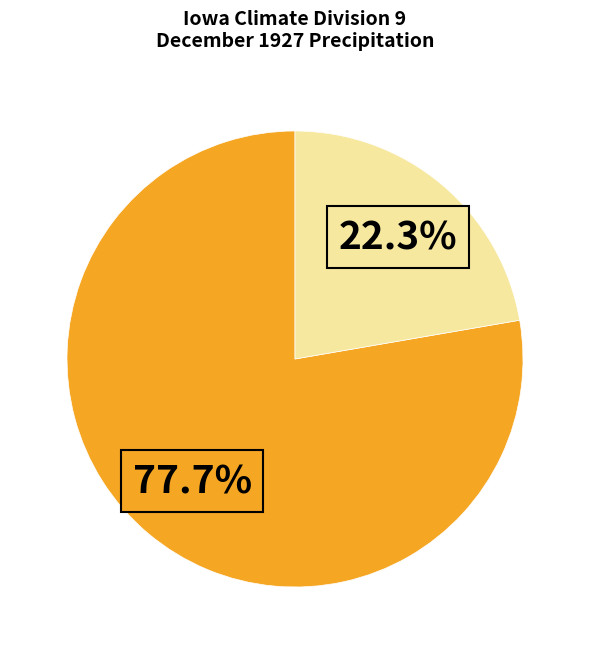

Does any single category account for the majority?

Yes